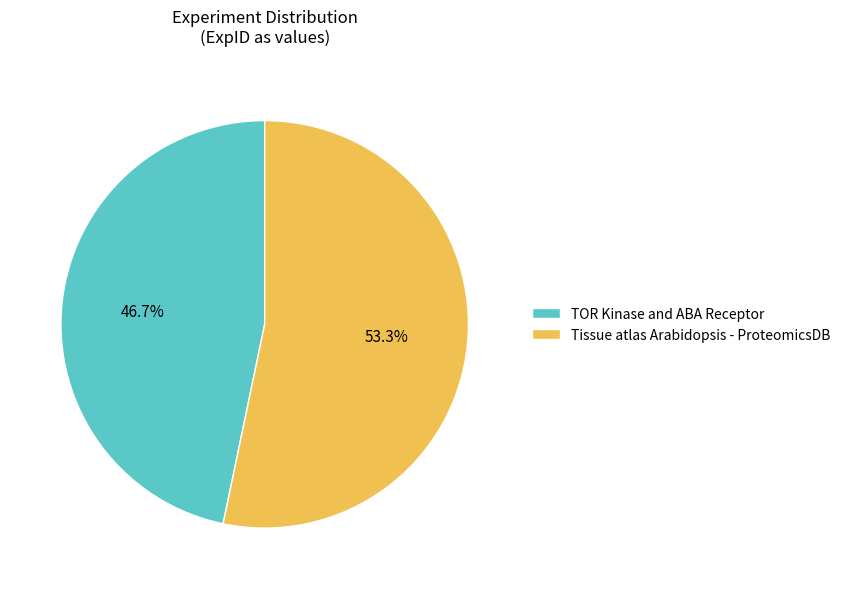

Count the number of slices in the pie.

2